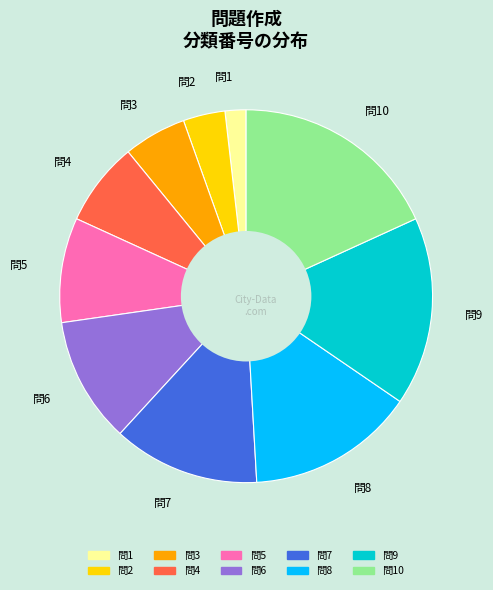

How many segments does this pie chart have?

10